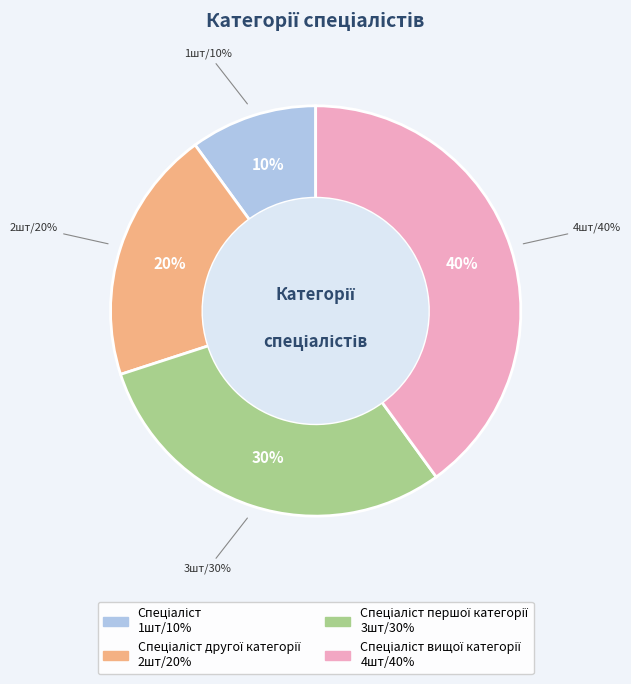

What percentage is the Спеціаліст вищої категорії slice, to the nearest percent?

40%